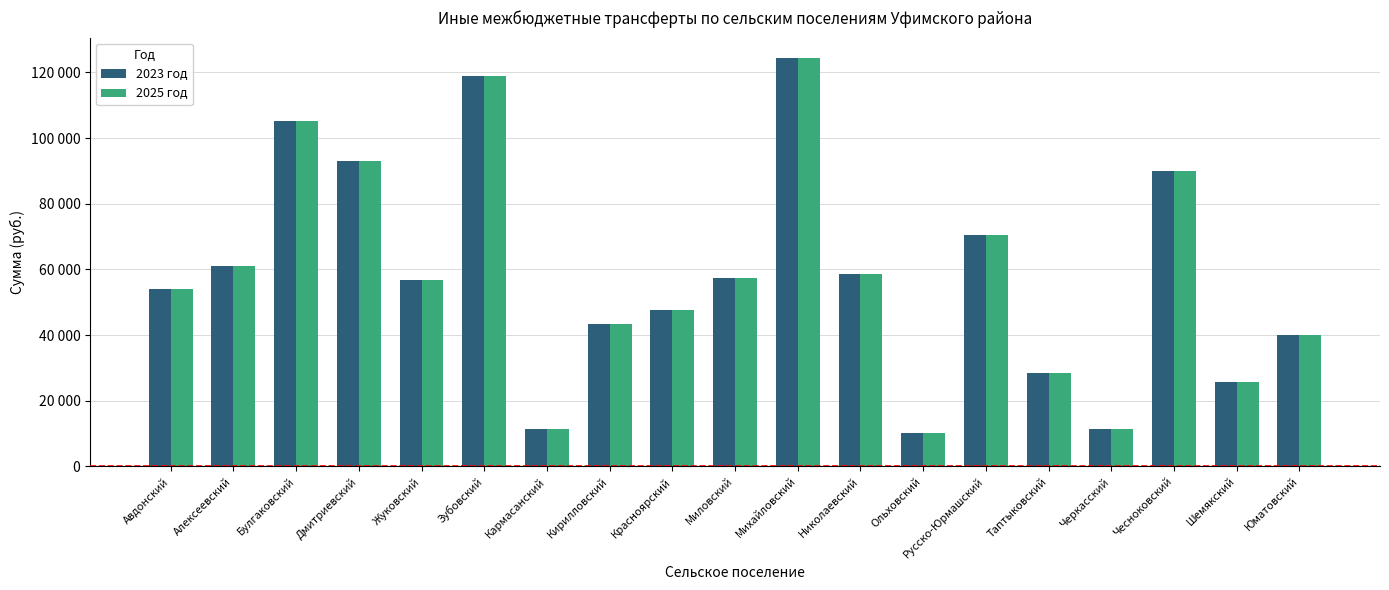

Reading right to left, list all the values displayed in this chart.

2023 год: Юматовский=39900	Шемякский=25600	Чесноковский=90000	Черкасский=11300	Таптыковский=28400	Русско-Юрмашский=70600	Ольховский=10300	Николаевский=58700	Михайловский=124400	Миловский=57300	Красноярский=47500	Кирилловский=43300	Кармасанский=11500	Зубовский=119000	Жуковский=56700	Дмитриевский=93000	Булгаковский=105200	Алексеевский=61100	Авдонский=54000
2025 год: Юматовский=39900	Шемякский=25600	Чесноковский=90000	Черкасский=11300	Таптыковский=28400	Русско-Юрмашский=70600	Ольховский=10300	Николаевский=58700	Михайловский=124400	Миловский=57300	Красноярский=47500	Кирилловский=43300	Кармасанский=11500	Зубовский=119000	Жуковский=56700	Дмитриевский=93000	Булгаковский=105200	Алексеевский=61100	Авдонский=54000